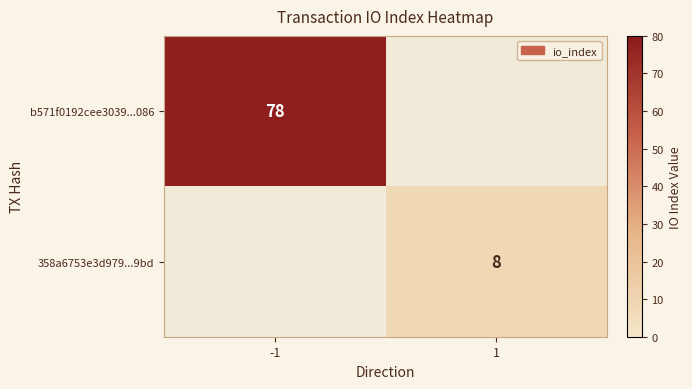

True or false: b571f0192cee3039...086 has a value of 129 at -1.

False